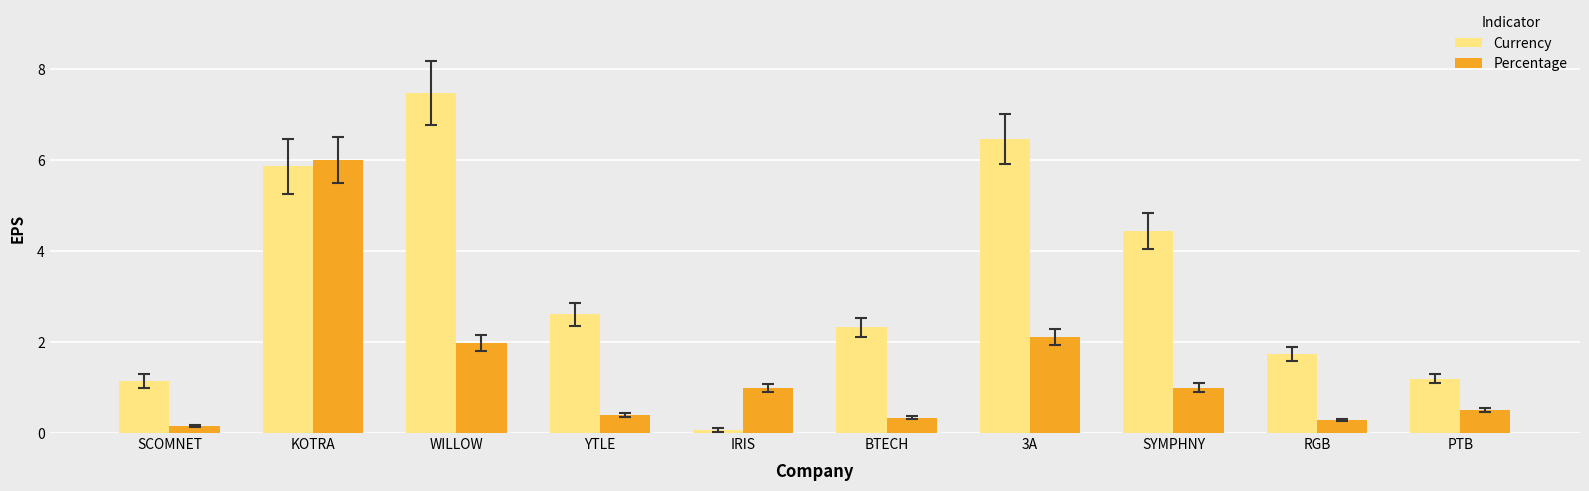

At which label does Currency reach its peak?

WILLOW